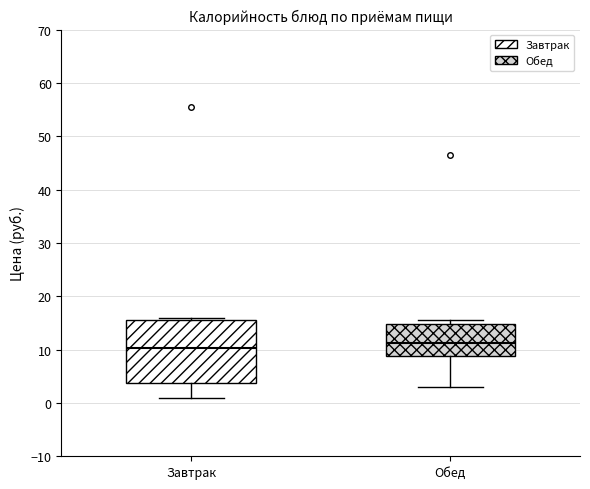

Reading left to right, read every box against the y-axis: the position of its median line, the range the box covers, and the ends of its whiskers. The values are not printed on the chart, so give them approximately, as read against the axis.

Завтрак: median 10, box 4 to 16, whiskers 1 to 16 (just above the box's upper edge)
Обед: median 11, box 9 to 15, whiskers 3 to 16